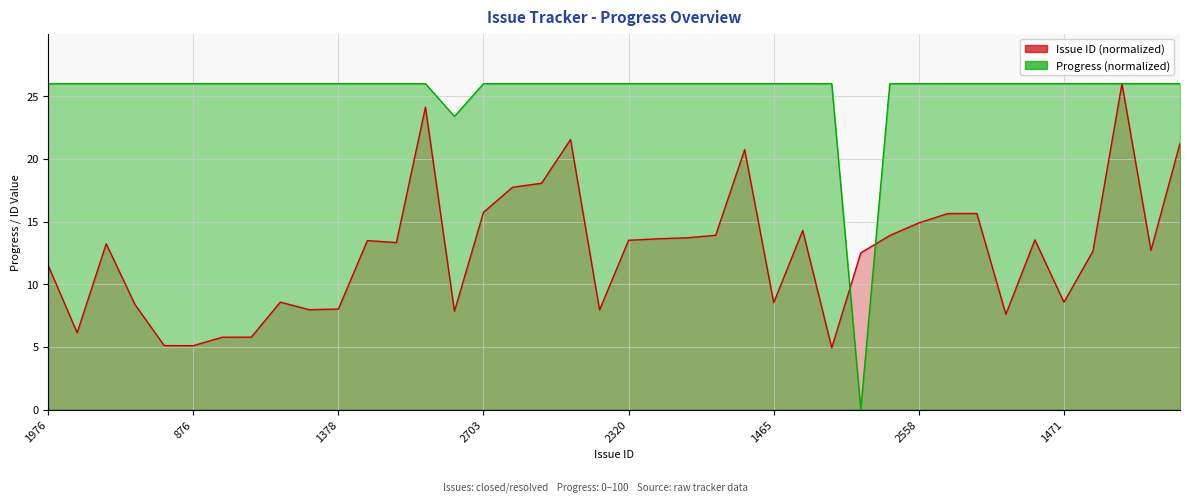

Where is the first local minimum for Progress?

1348